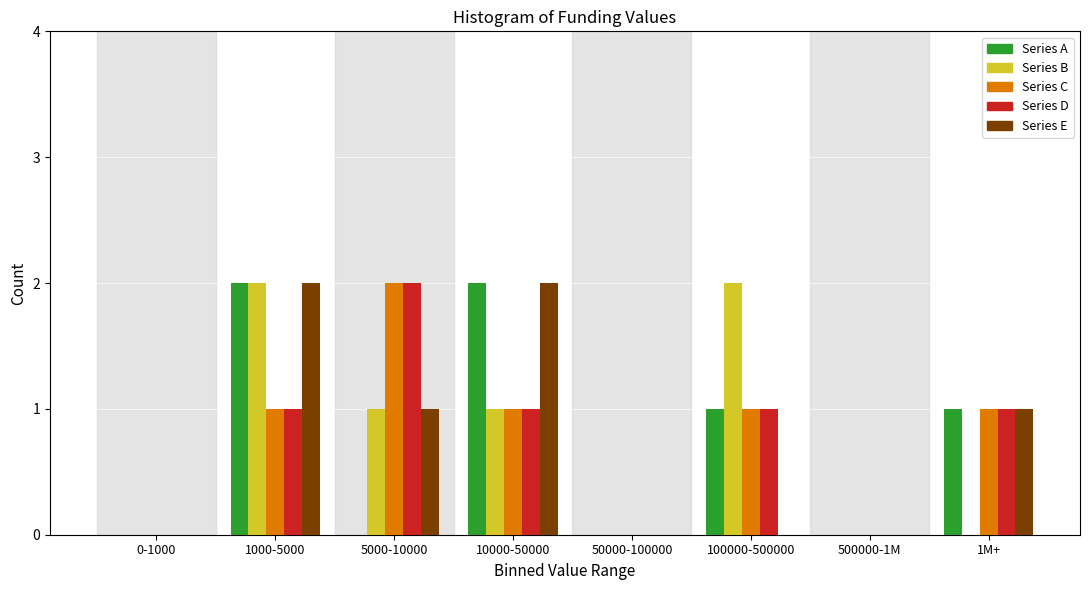

True or false: Series E has a value of 1 at 1M+.

True